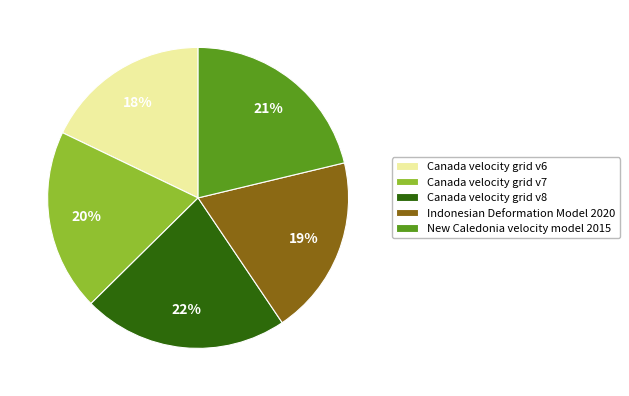

Combined, do New Caledonia velocity model 2015 and Canada velocity grid v7 account for over 50%?

No